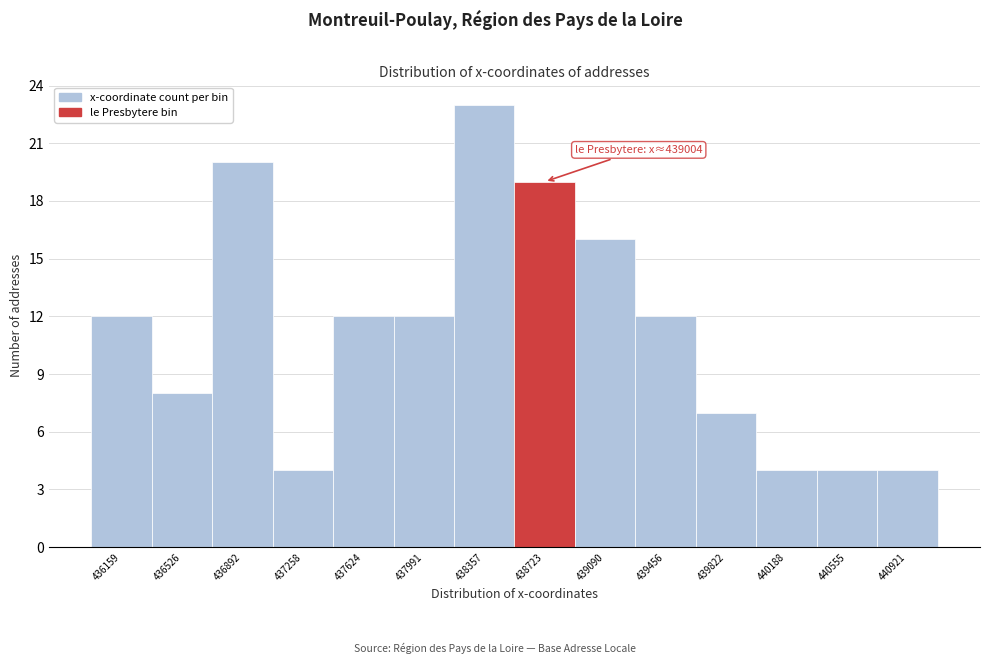

Reading left to right, extract all data points from this chart.

12	8	20	4	12	12	23	19	16	12	7	4	4	4